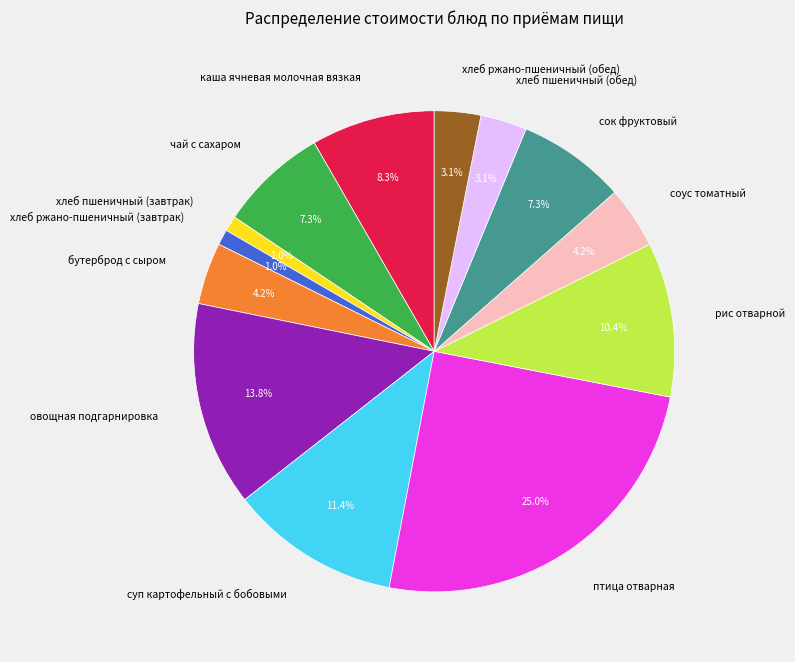

Is соус томатный the majority of the pie?

No